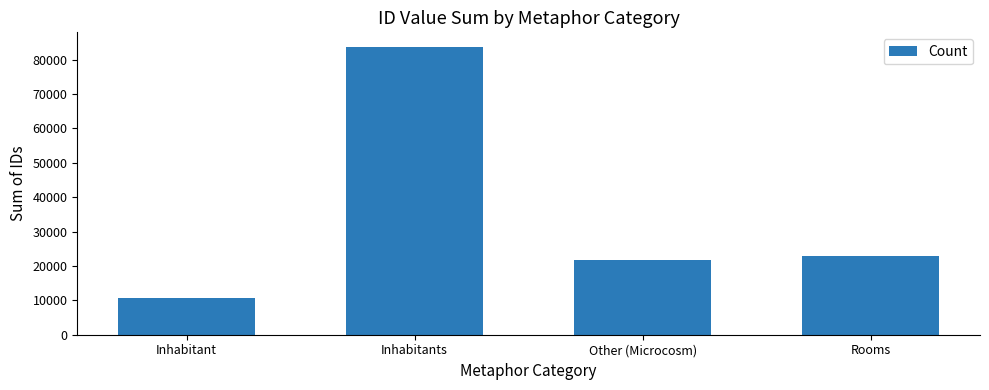

List the labels in order of value, smallest first.

Inhabitant, Other (Microcosm), Rooms, Inhabitants